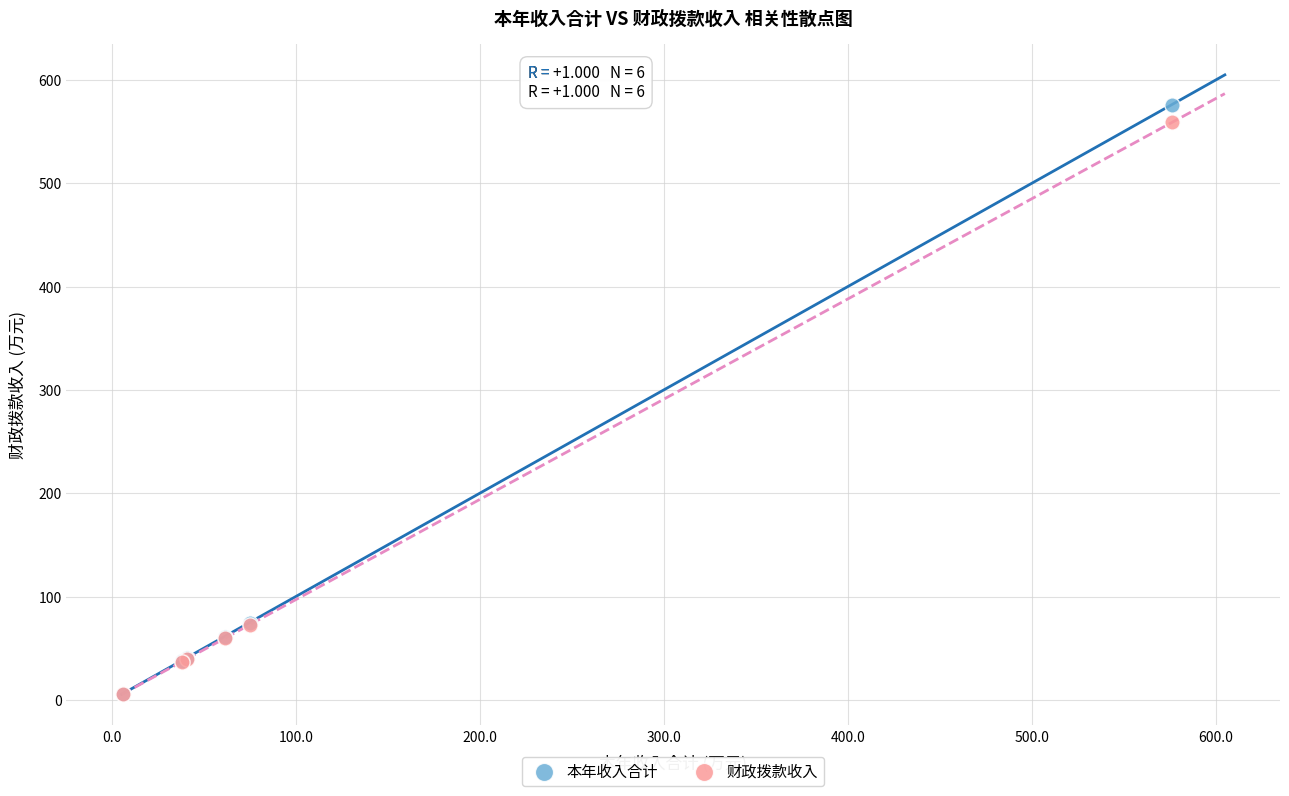

Which series contains the highest Y value?

本年收入合计